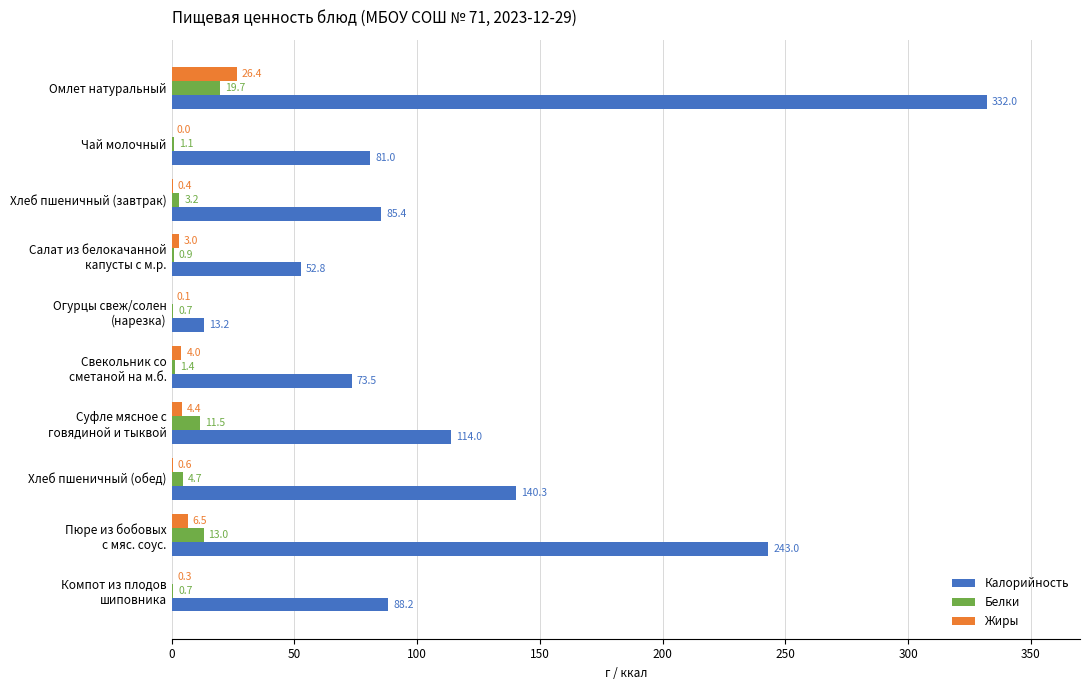

Is the value of Жиры at Хлеб пшеничный (завтрак) greater than the value of Калорийность at Омлет натуральный?

No